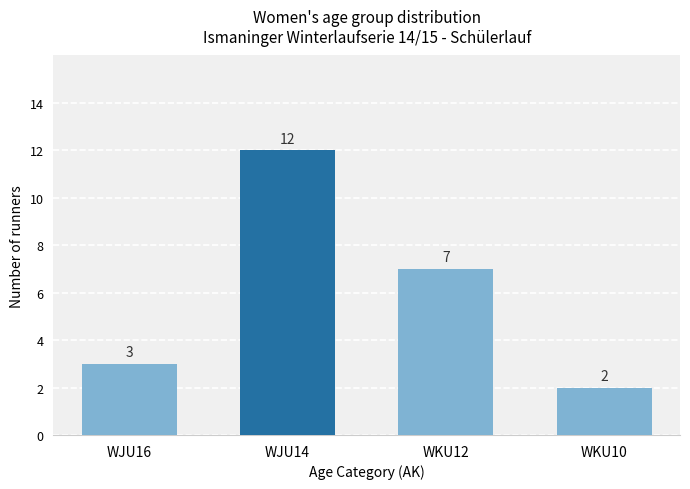

What is the value of the 1st bar from the left?

3